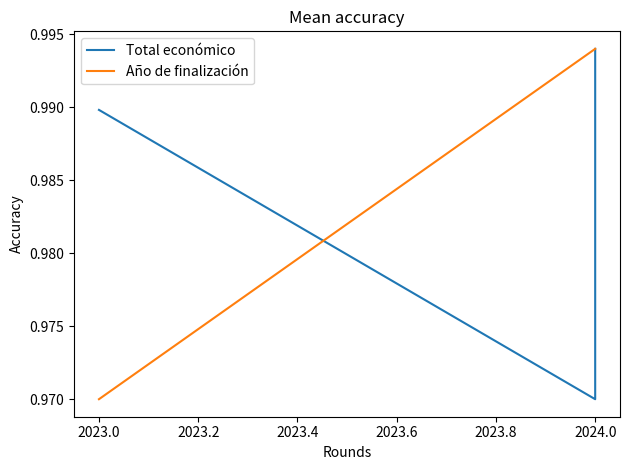

Is it true that Total económico equals 1.7 at 2024.0?

False